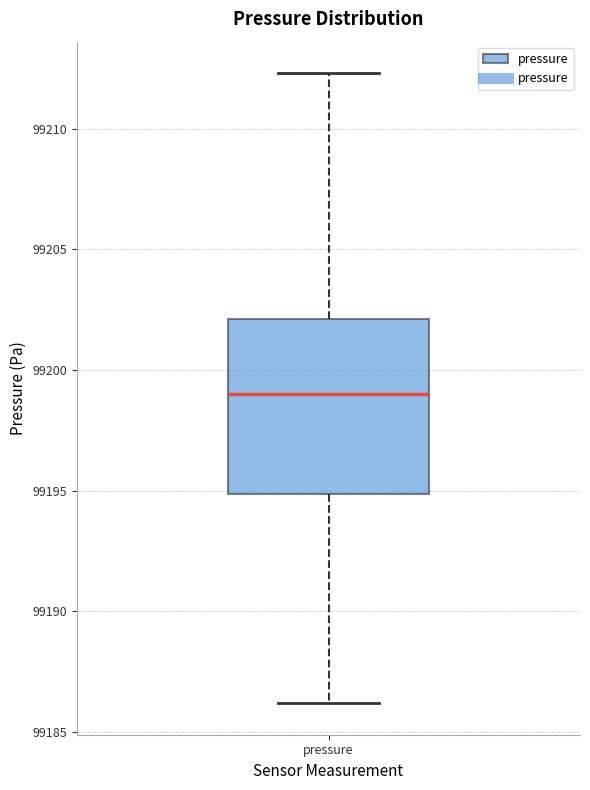

Transcribe this box plot: give where the median line is, the range the box spans, and where the two whiskers end, as read against the y-axis. The values are not printed on the chart, so give them approximately, as read against the axis.

median 99199.0, box 99195.0 to 99202.0, whiskers 99186.0 to 99212.5